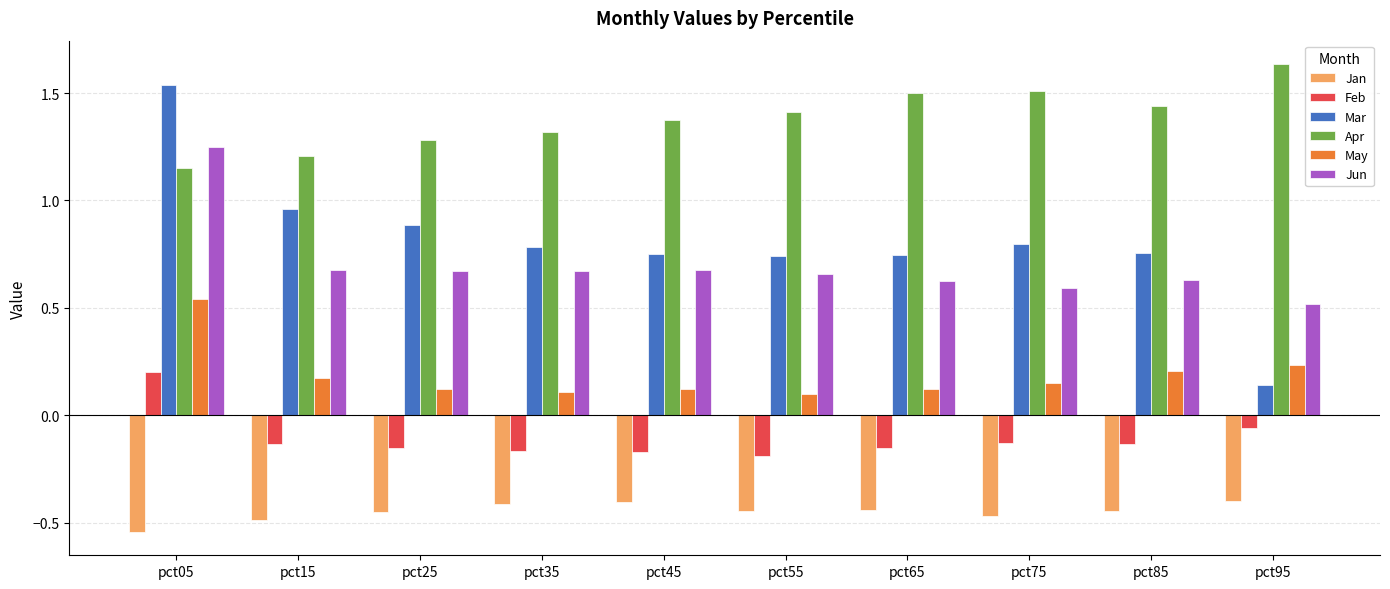

What is the difference between the maximum and second lowest values in the Apr series?

0.4